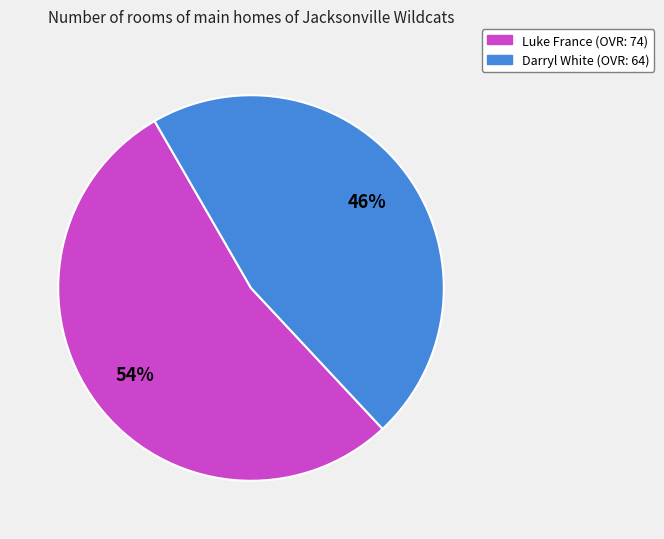

Which slice represents more than half of the pie?

Luke France